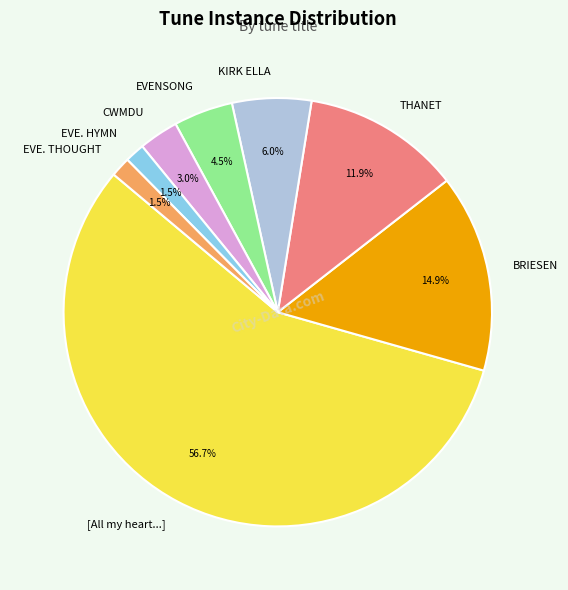

What percentage is NOT represented by EVE. HYMN?

98.5%